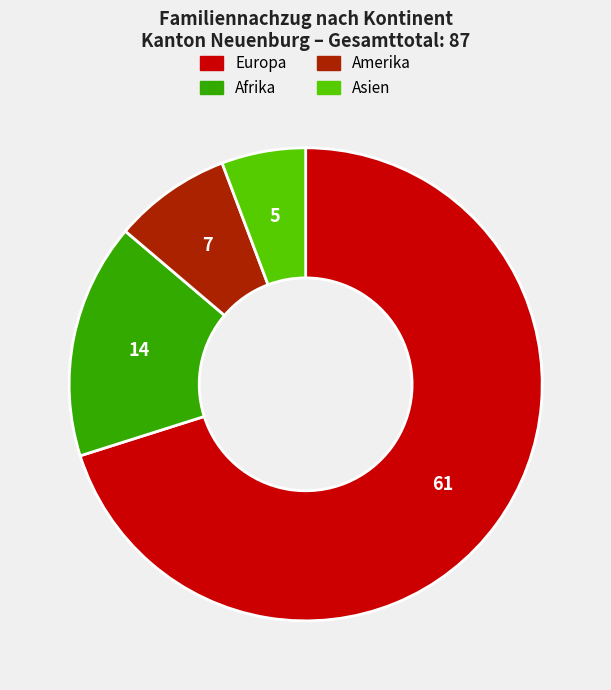

Is there a majority slice in this chart?

Yes